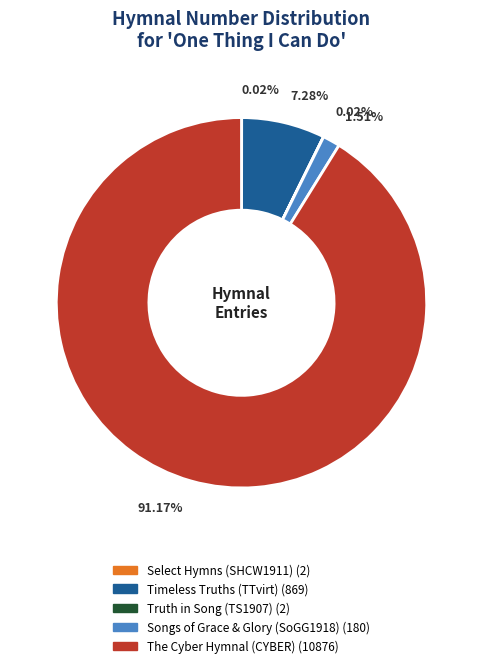

Which category has the biggest portion of the pie?

The Cyber Hymnal (CYBER)